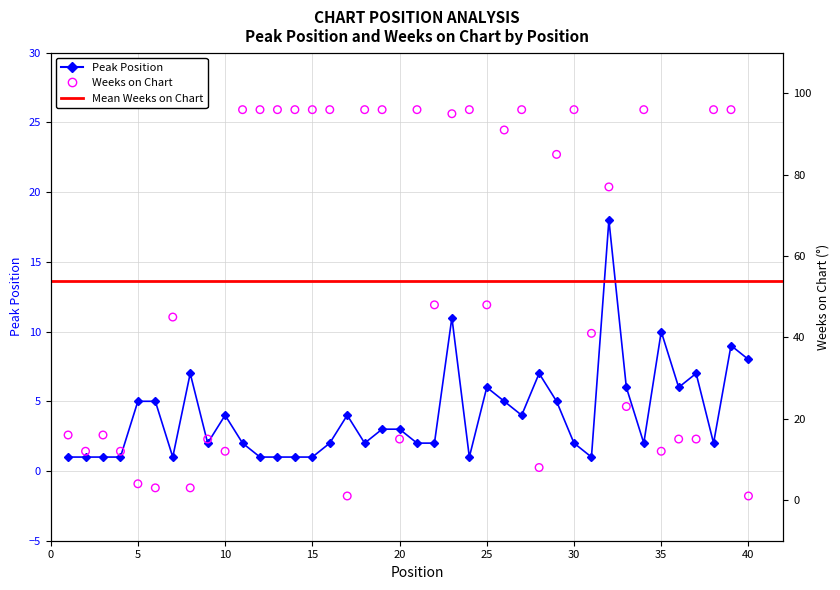

At which category is the sum across all series the highest?

23